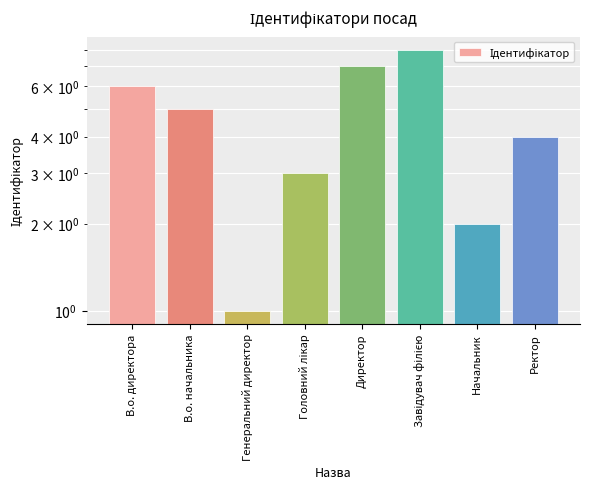

What position from the left is Головний лікар?

4